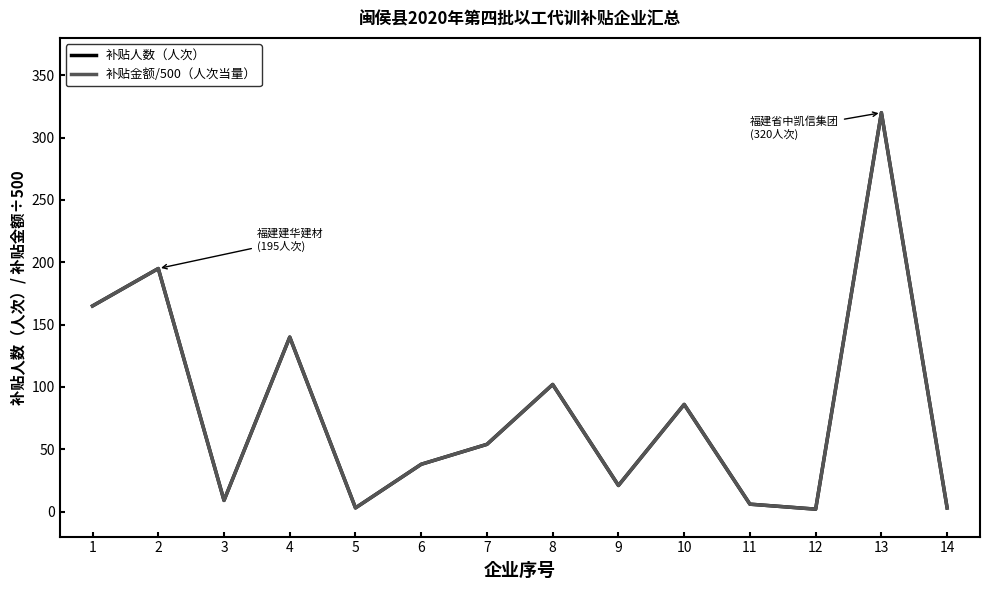

Does the chart display data point markers on the line(s)?

No